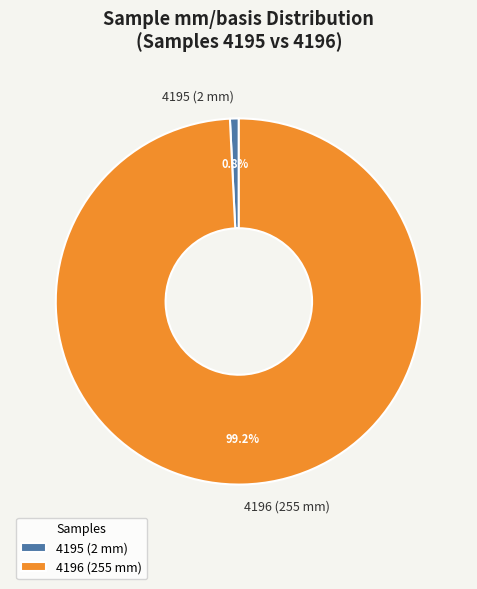

Which category has the biggest portion of the pie?

4196 (255 mm)